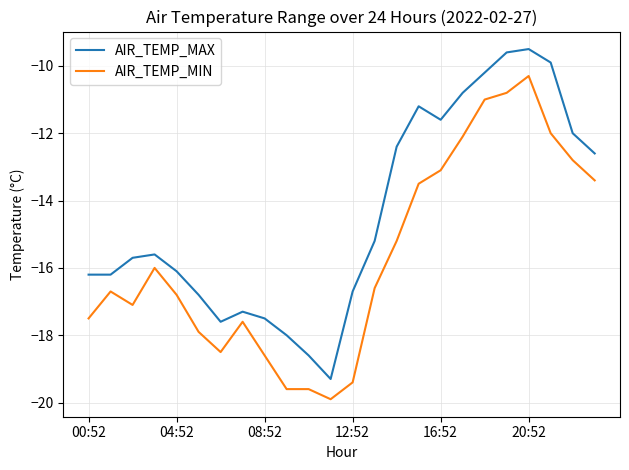

True or false: AIR_TEMP_MIN has more than 1 points higher than both neighbors.

True